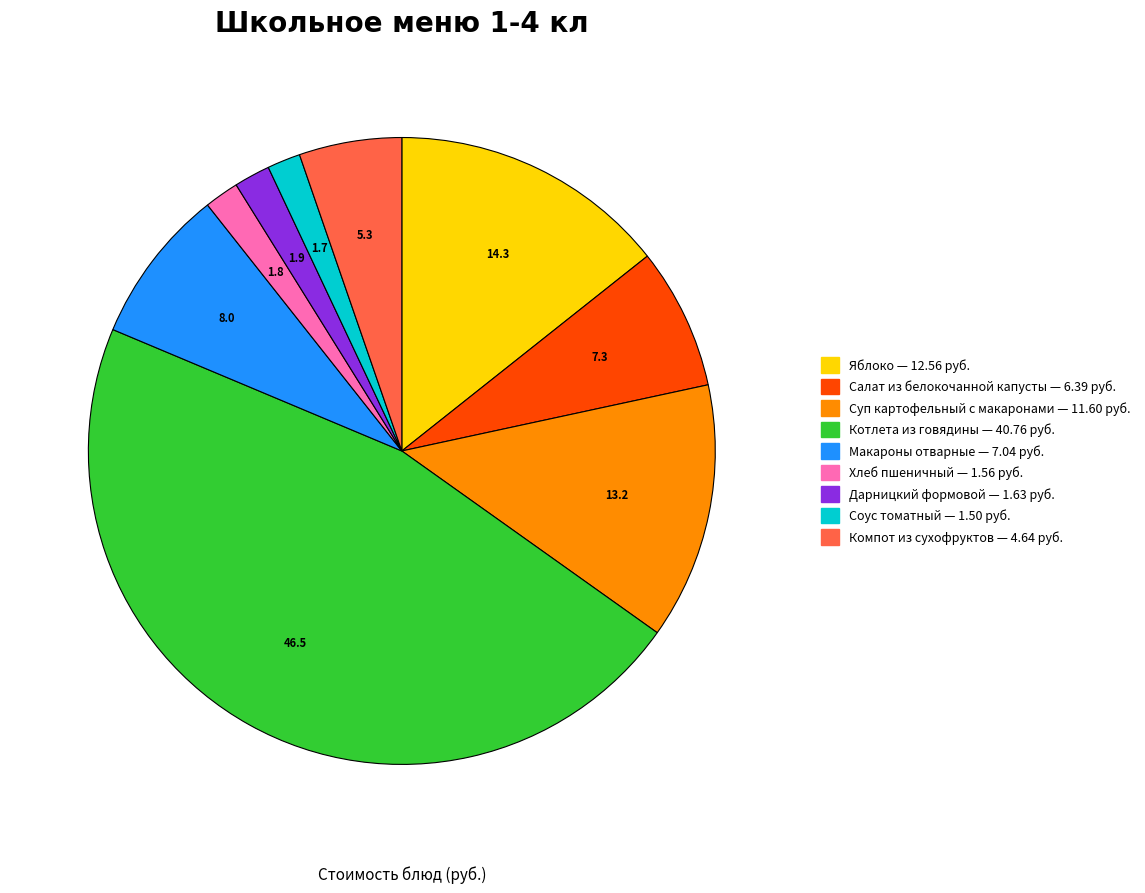

True or false: Соус томатный accounts for 15% of the total.

False